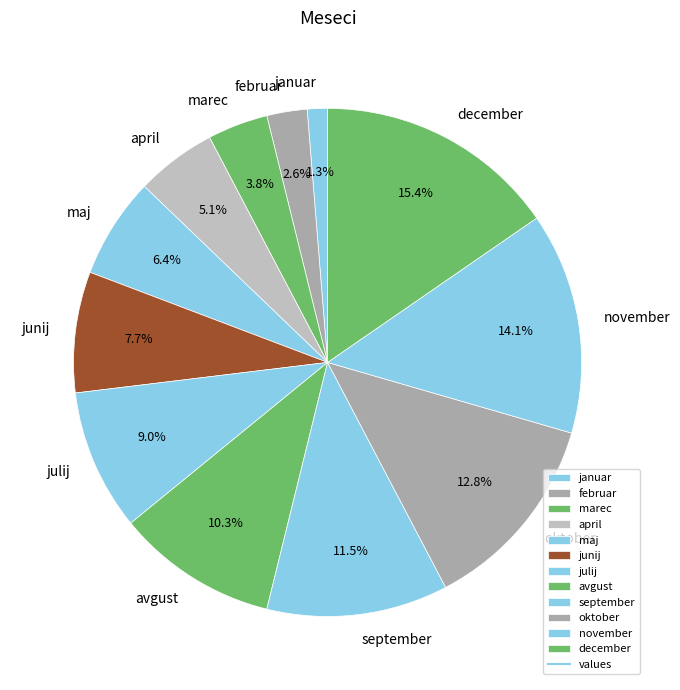

Which slice is the largest?

december